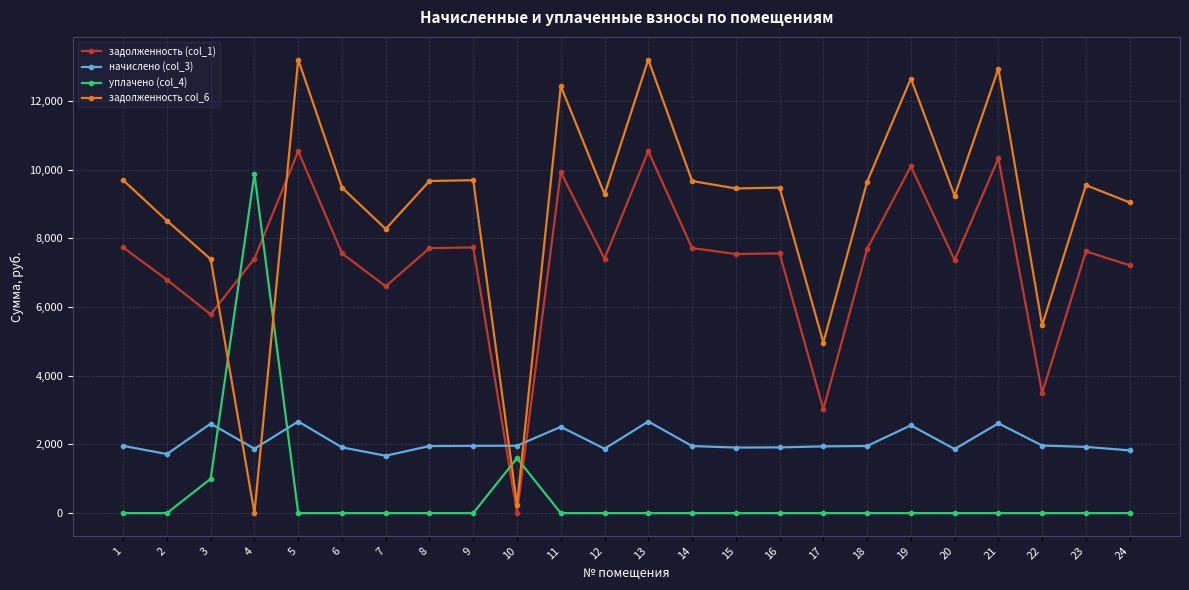

Which series has the widest spread of values?

задолженность col_6